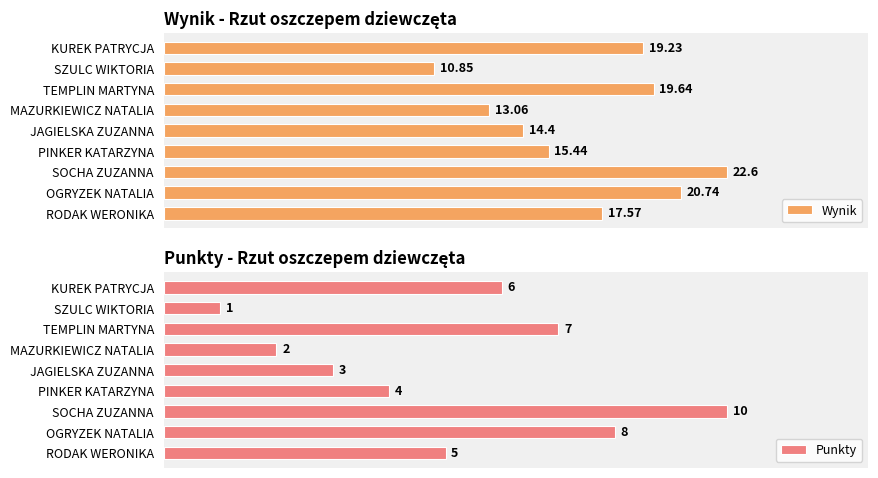

Rank the categories by Punkty value from highest to lowest.

SOCHA ZUZANNA, OGRYZEK NATALIA, TEMPLIN MARTYNA, KUREK PATRYCJA, RODAK WERONIKA, PINKER KATARZYNA, JAGIELSKA ZUZANNA, MAZURKIEWICZ NATALIA, SZULC WIKTORIA